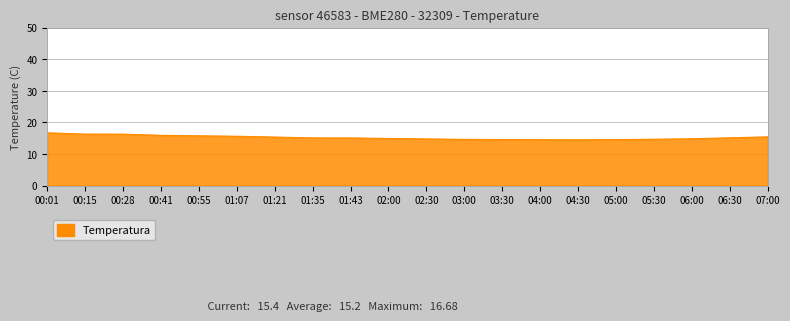

Which category has the highest value across all series?

00:01